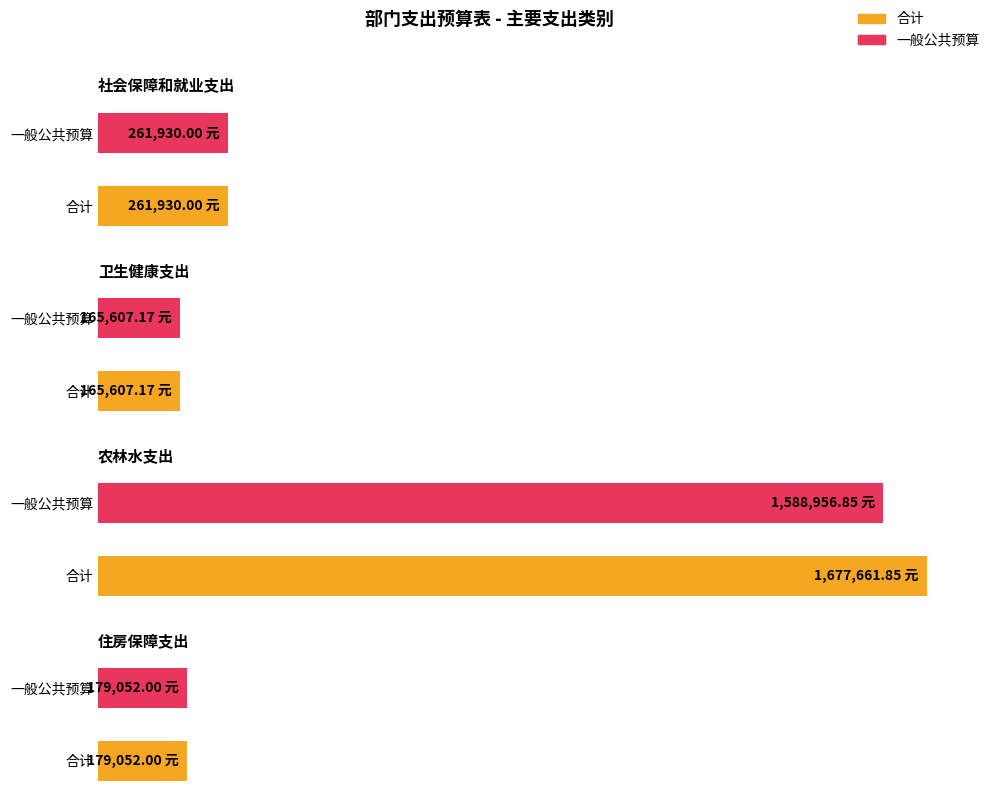

What is the highest value of the 一般公共预算 series?

1588956.9